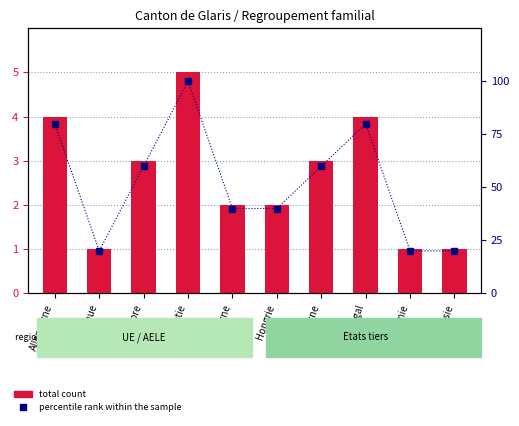

List the series in order of their peak value, lowest first.

total count, percentile rank within the sample